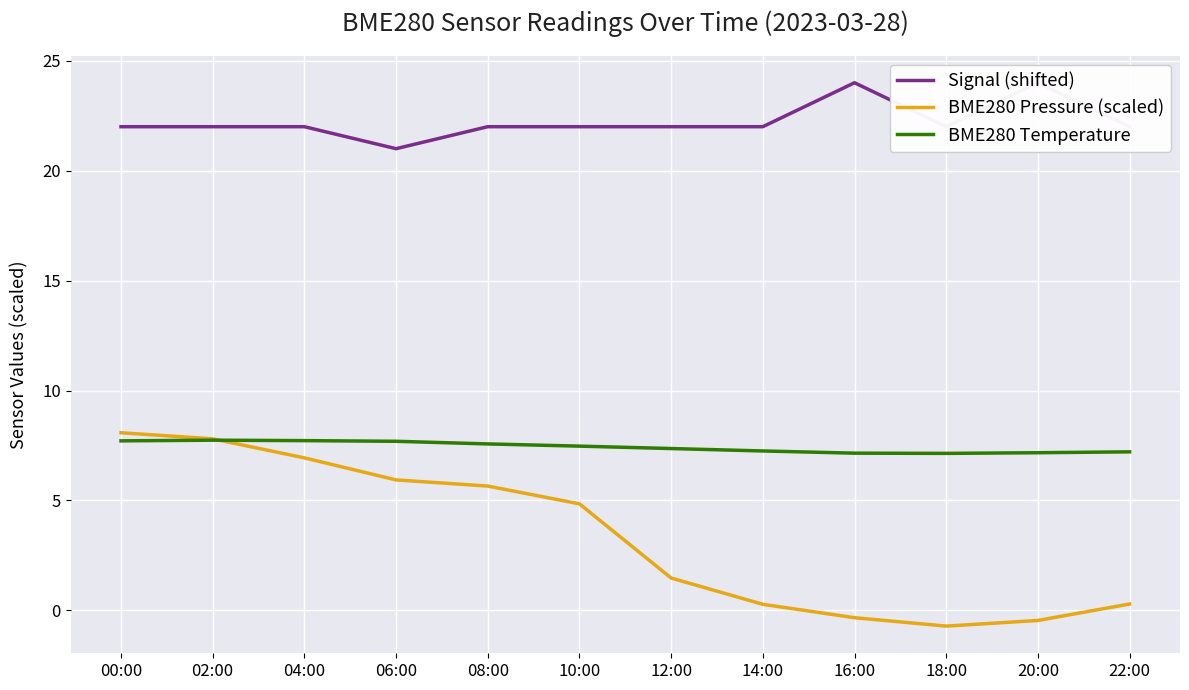

Which series has the largest range (max minus min)?

BME280 Pressure (scaled)